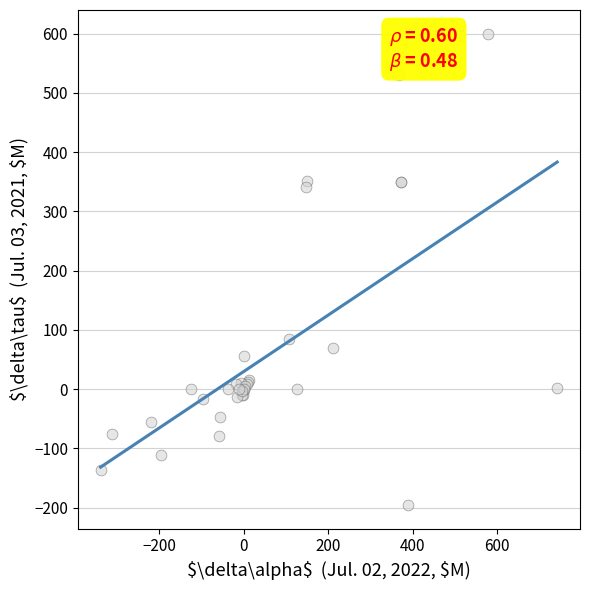

What Y value in the scatter plot is closest to 202?

84.6